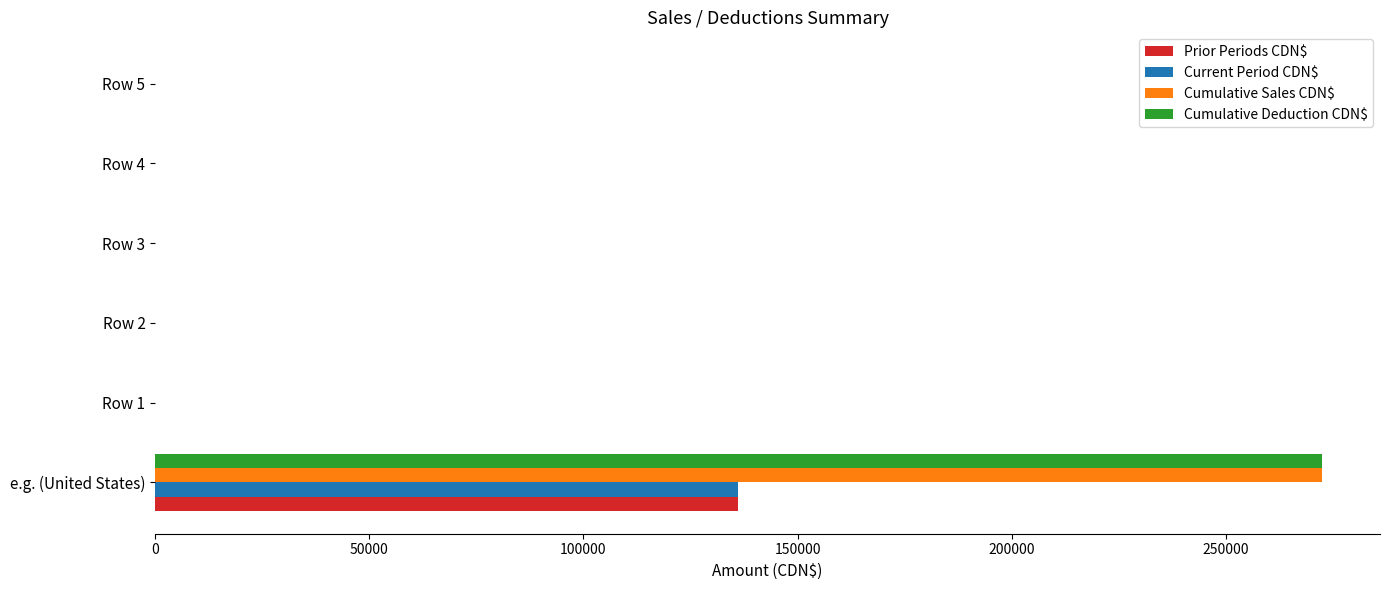

What is the sum of all Prior Periods CDN$ values?

136190.8